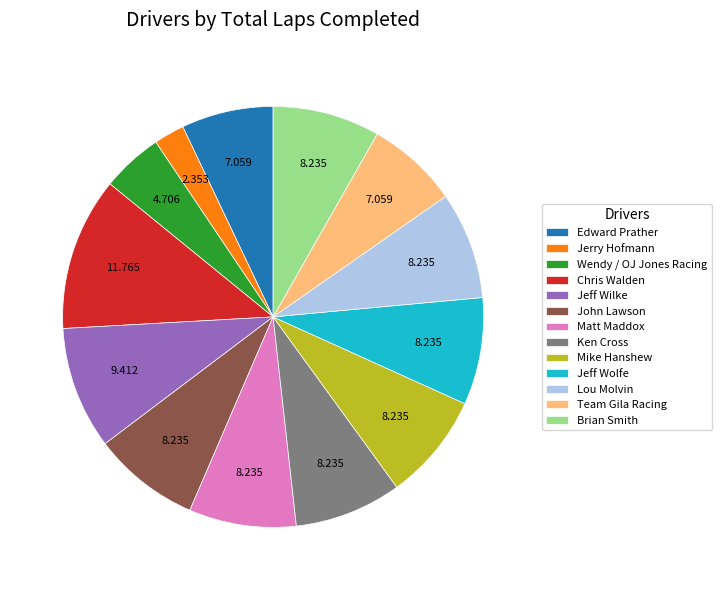

Do Jeff Wilke and Ken Cross together represent more than half of the pie?

No